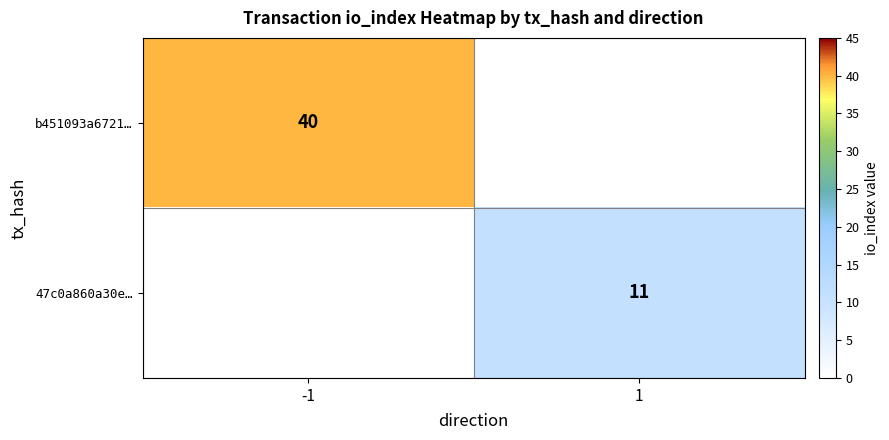

True or false: 47c0a860a30e… has a value of 6 at 1.

False